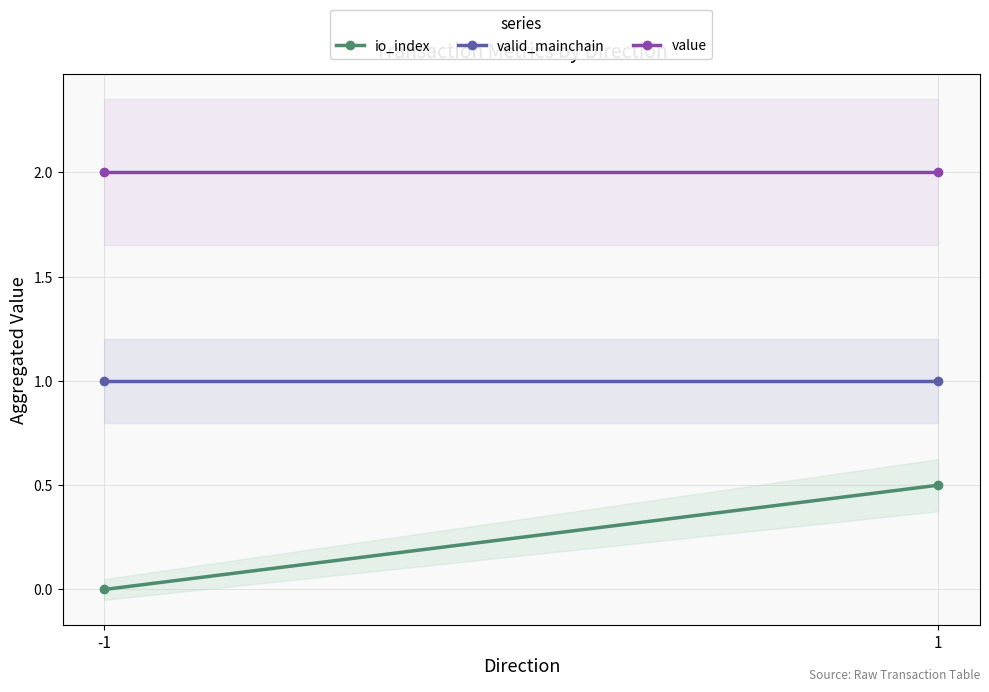

How many lines are shown in the chart?

3